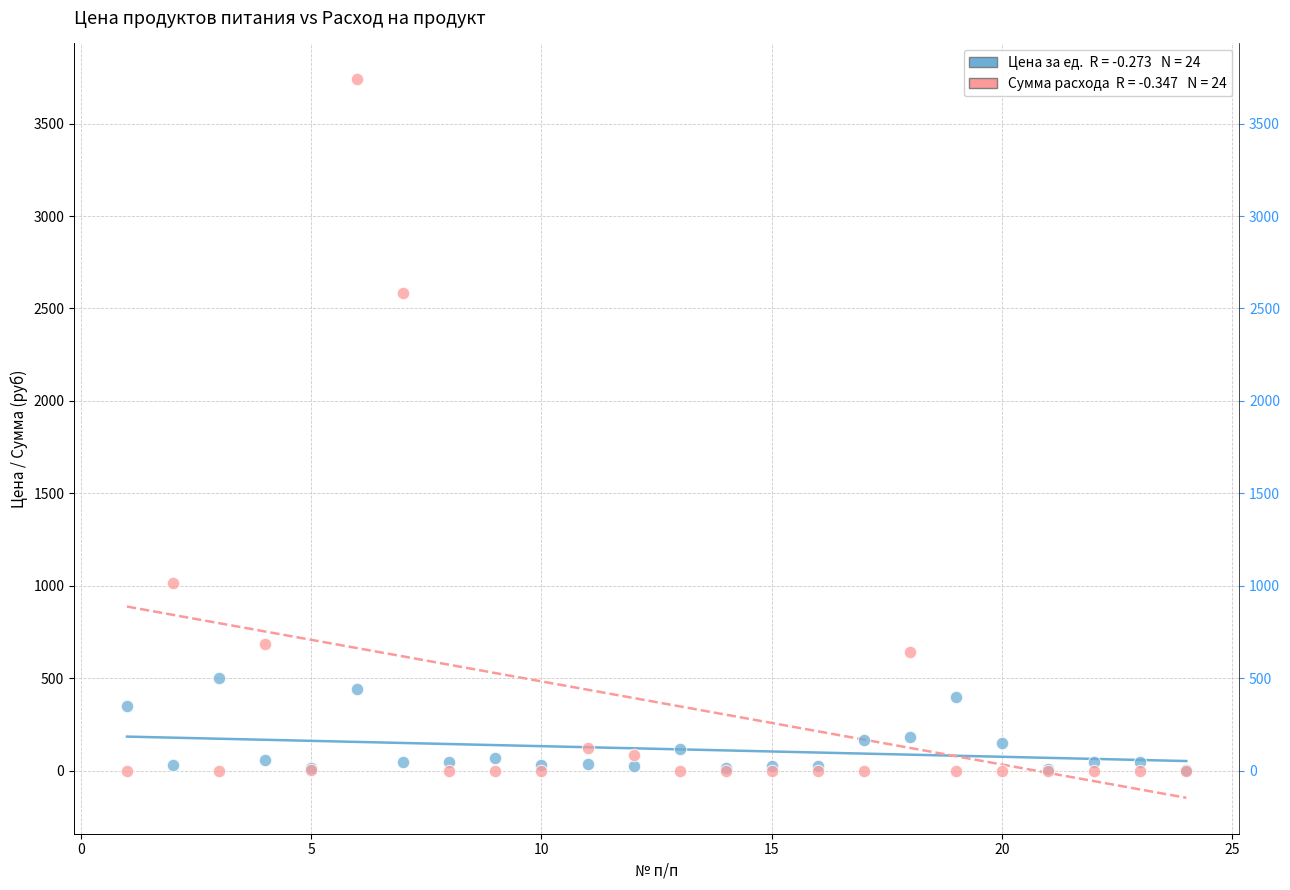

Across all series, what Y value is closest to 1869?

2586.2